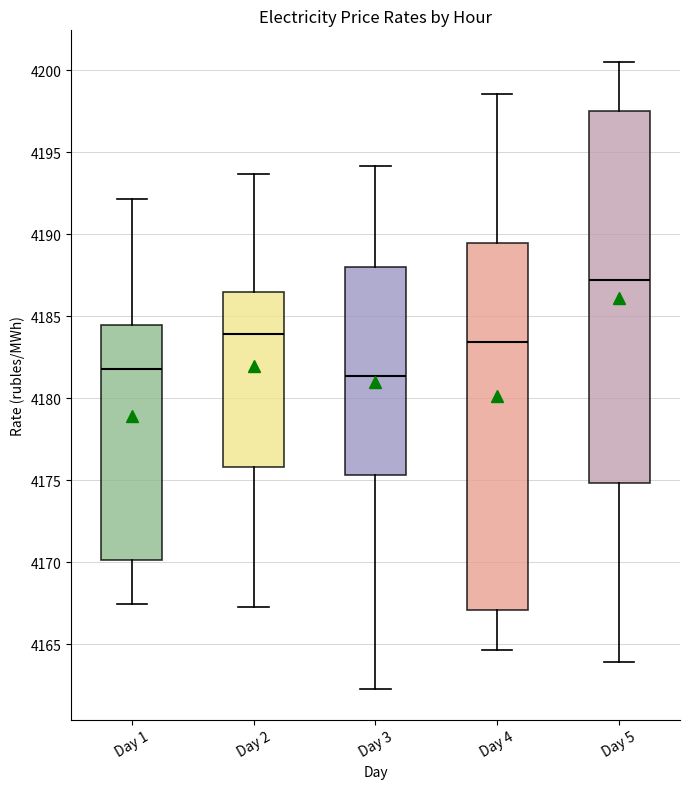

Reading left to right, transcribe this box plot: for each box, give where its median line is, the range the box spans, and where its two whiskers end, as read against the y-axis. The values are not printed on the chart, so give them approximately, as read against the axis.

Day 1: median 4182.0, box 4170.0 to 4184.5, whiskers 4167.5 to 4192.0
Day 2: median 4184.0, box 4176.0 to 4186.5, whiskers 4167.0 to 4193.5
Day 3: median 4181.5, box 4175.5 to 4188.0, whiskers 4162.5 to 4194.0
Day 4: median 4183.5, box 4167.0 to 4189.5, whiskers 4164.5 to 4198.5
Day 5: median 4187.0, box 4175.0 to 4197.5, whiskers 4164.0 to 4200.5